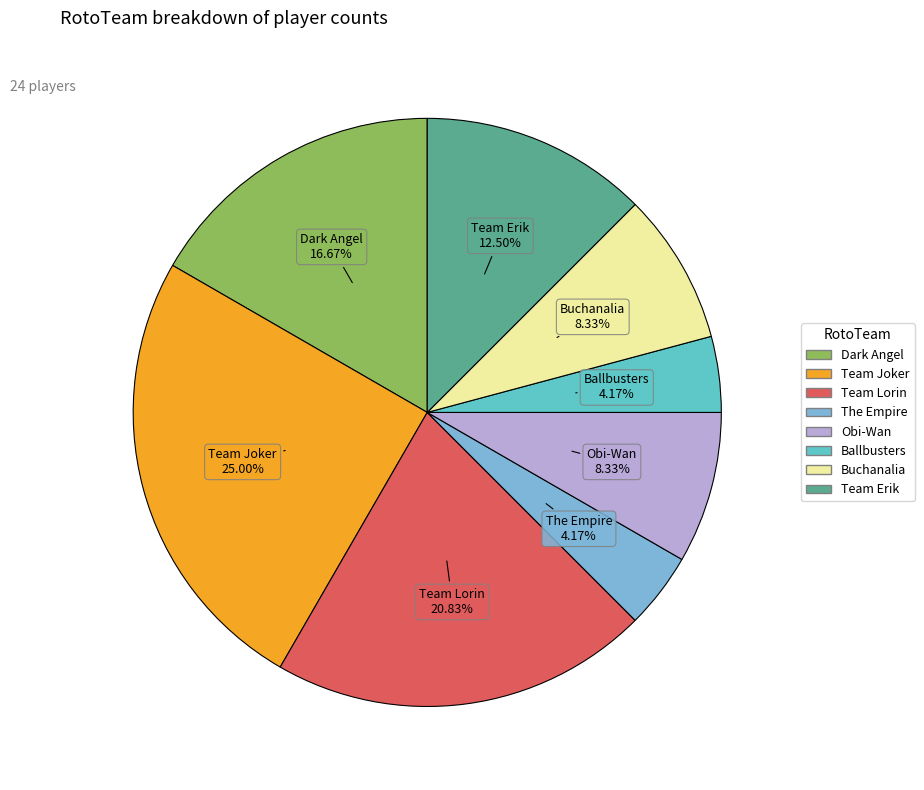

Count the number of slices in the pie.

8